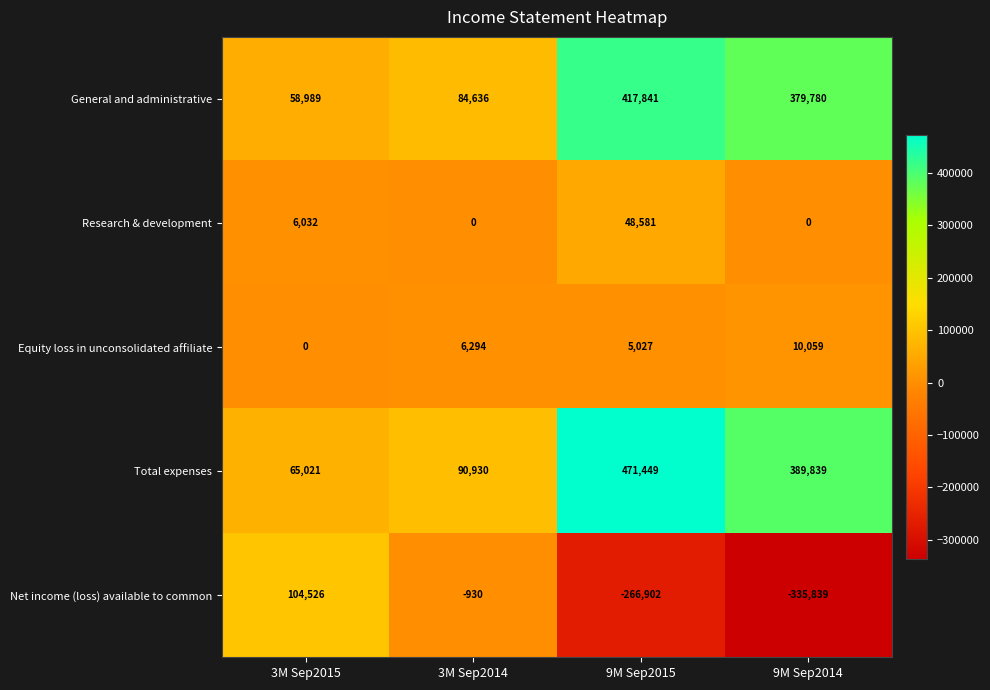

At which category is the sum across all series the highest?

9M Sep2015